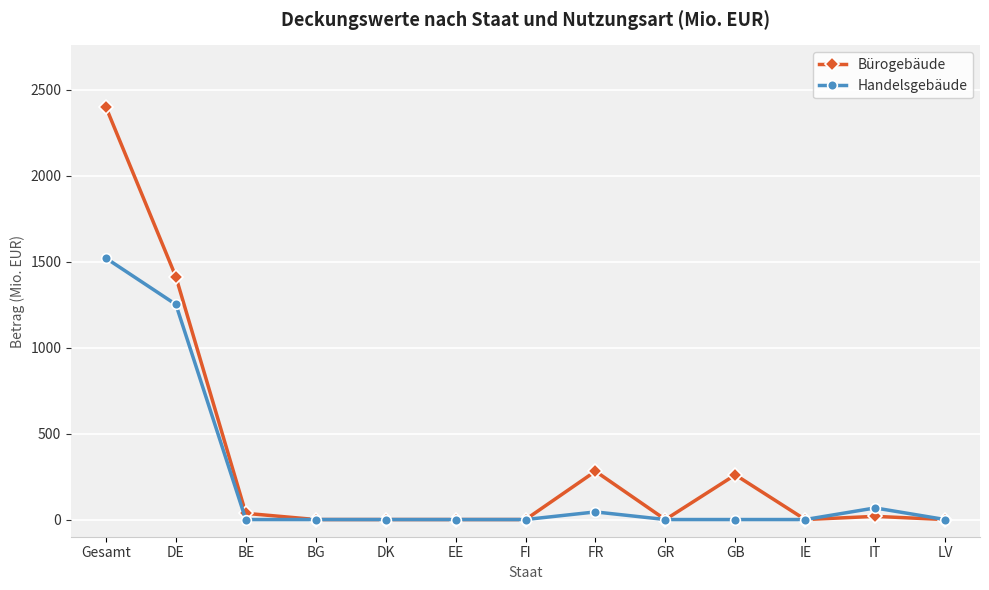

True or false: Bürogebäude has more than 0 points higher than both neighbors.

True